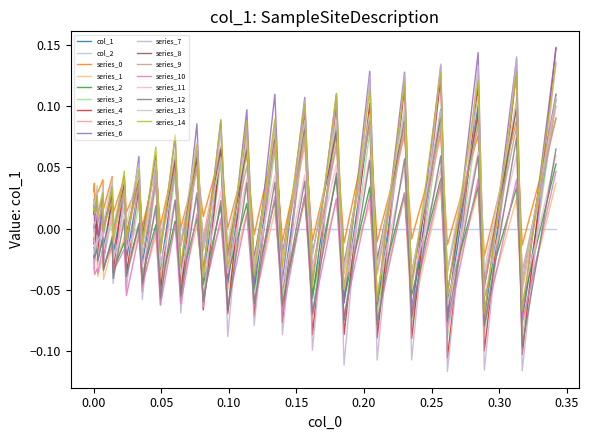

Is this an area chart (filled region under the line)?

No